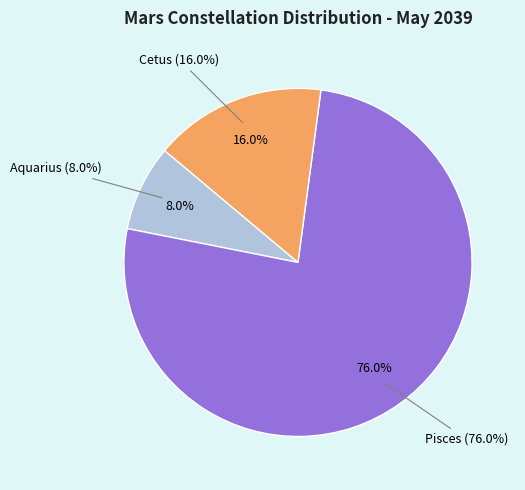

How many segments does this pie chart have?

3